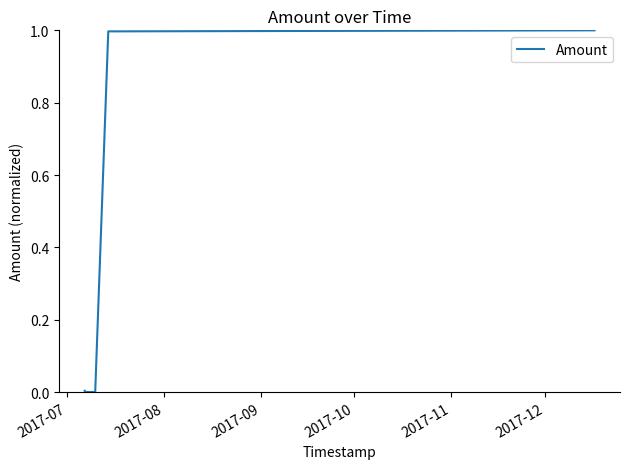

How many values are above zero?

3